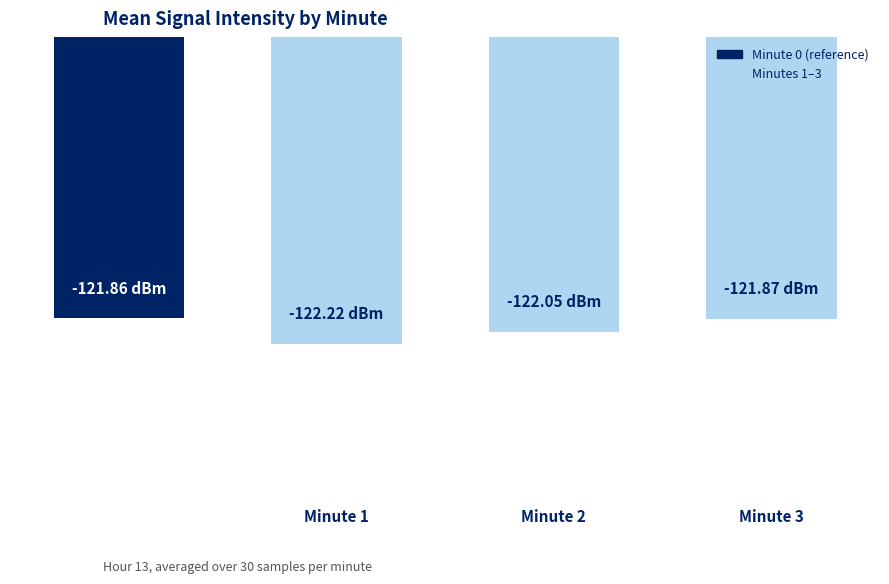

Reading left to right, transcribe all the data shown in this chart.

Minute 0=-121.9	Minute 1=-122.2	Minute 2=-122.0	Minute 3=-121.9